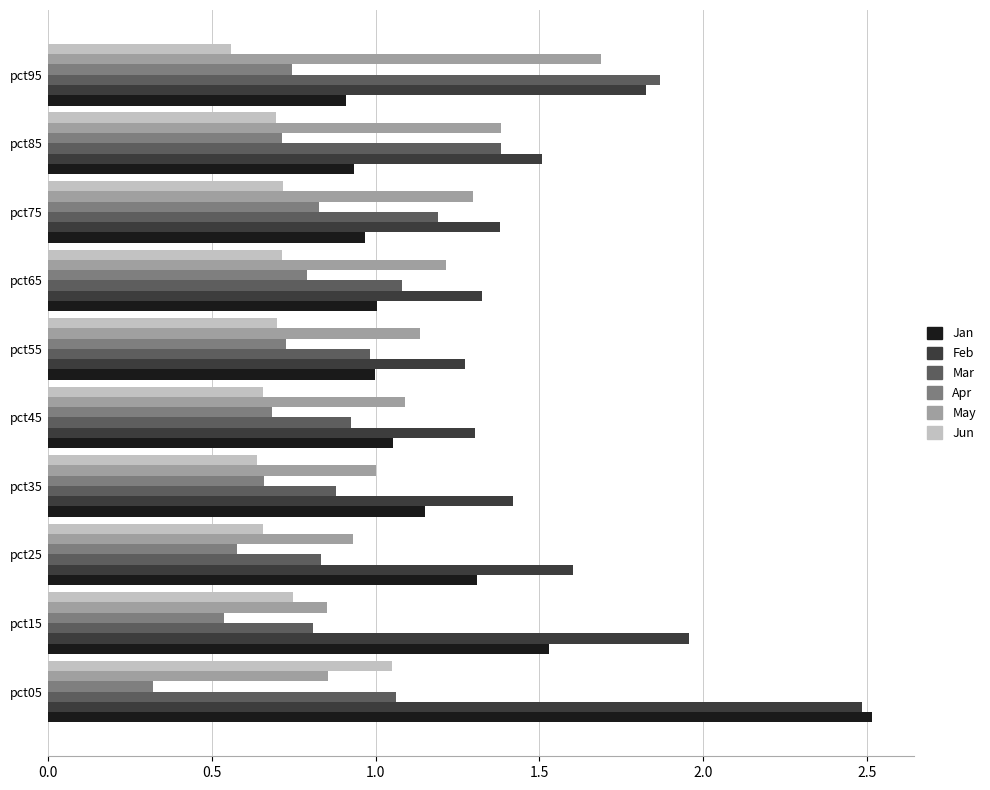

Is the value of Jan at pct65 greater than the value of Jun at pct25?

Yes